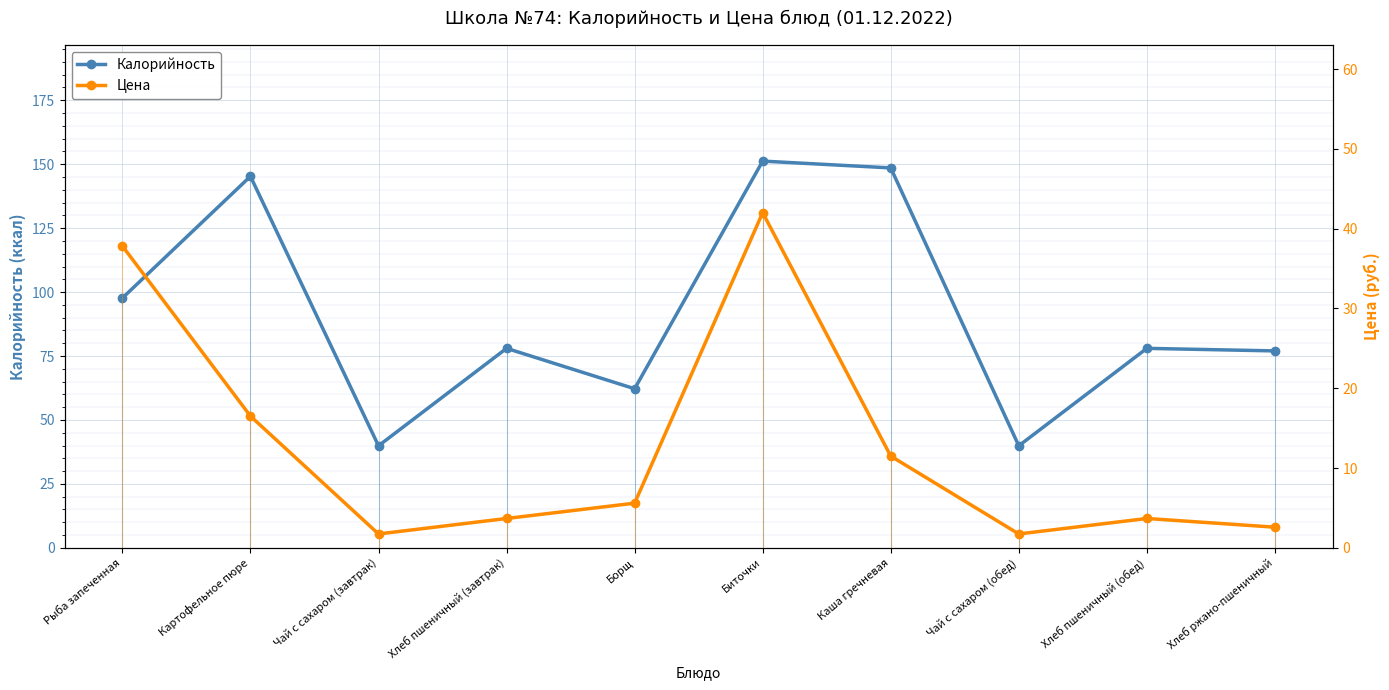

What is the total value across all series at Каша гречневая?

160.1